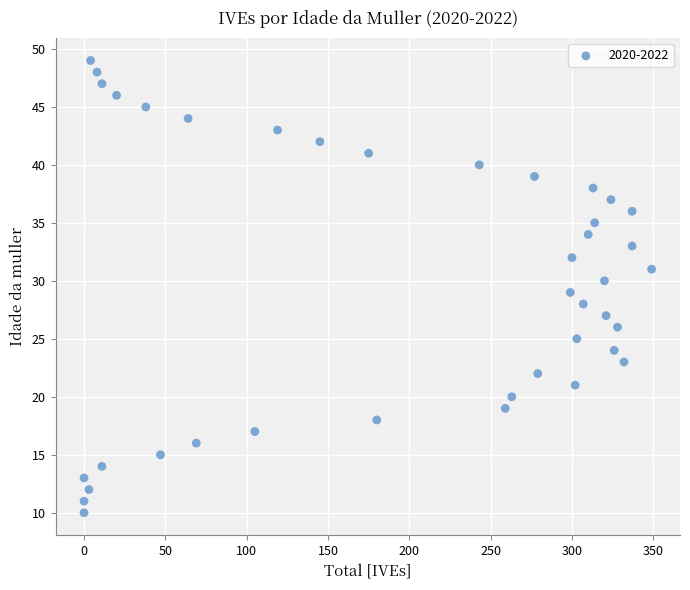

What is the range of X values (max minus min)?

349